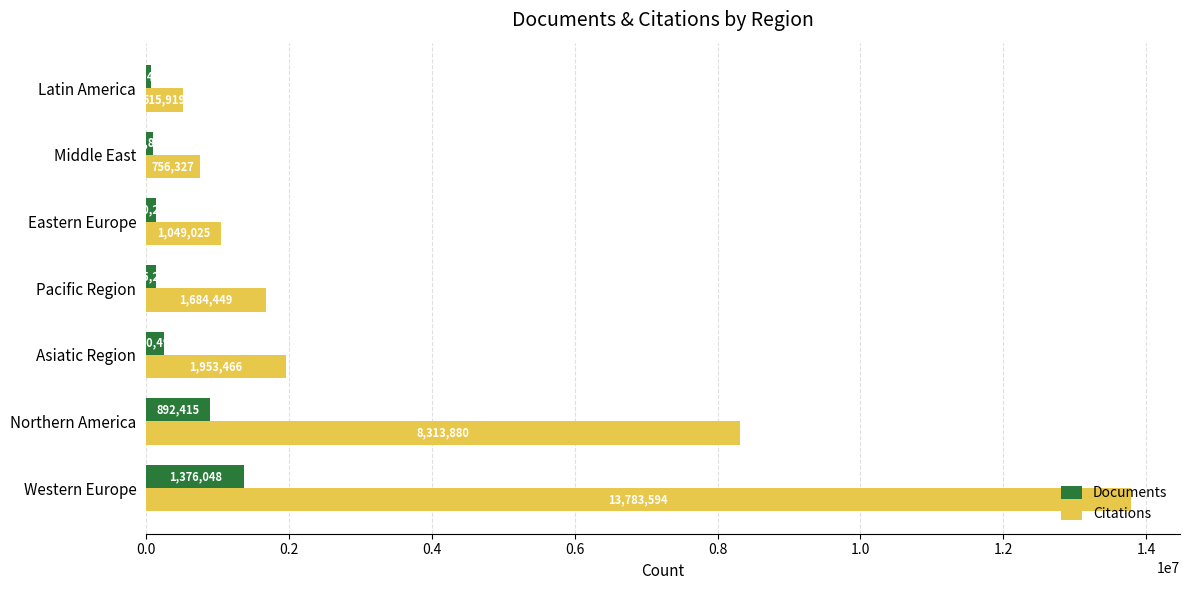

Rank the categories by Documents value from lowest to highest.

Latin America, Middle East, Eastern Europe, Pacific Region, Asiatic Region, Northern America, Western Europe